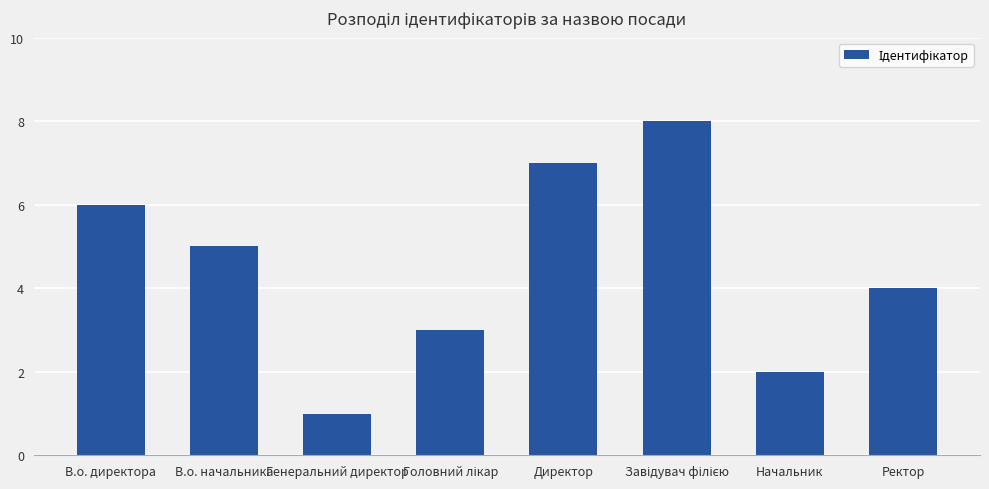

Does the chart contain stacked bars?

No